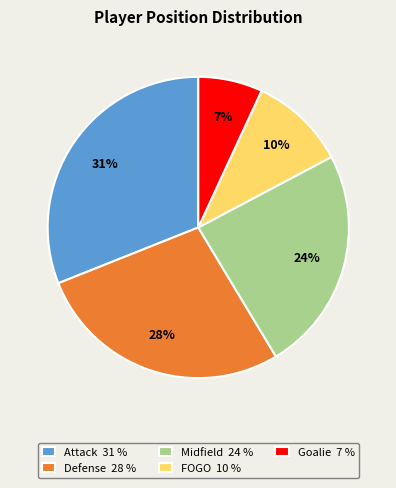

Which has a higher value, Goalie or Midfield?

Midfield